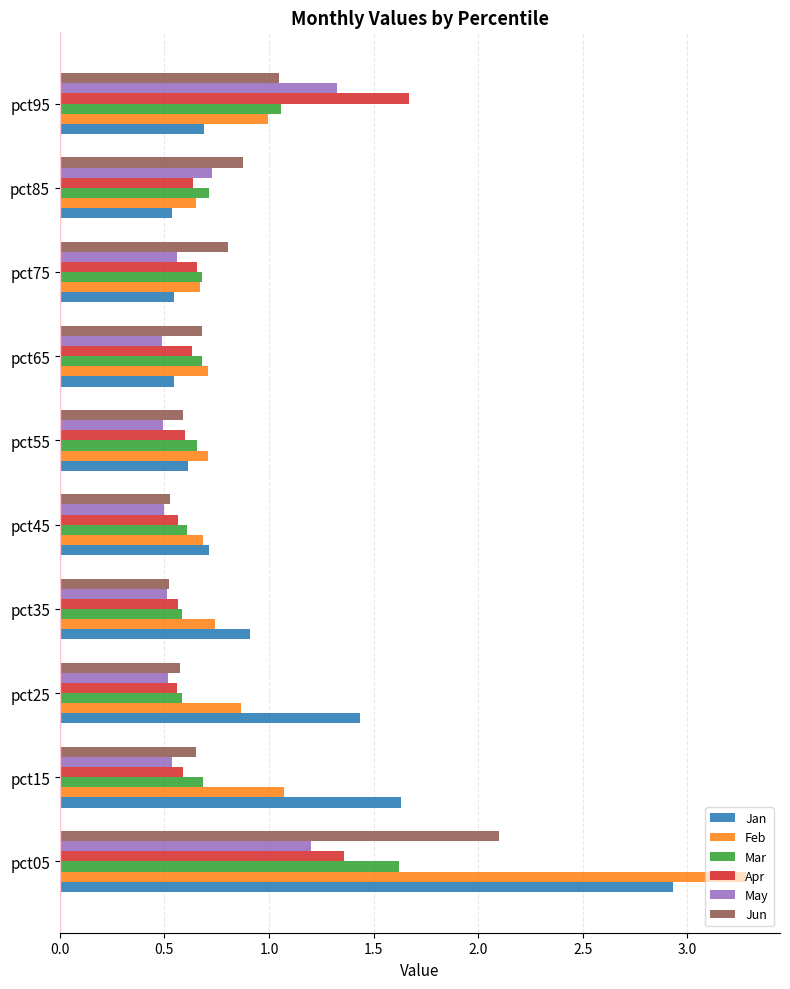

Which series has the widest spread of values?

Feb